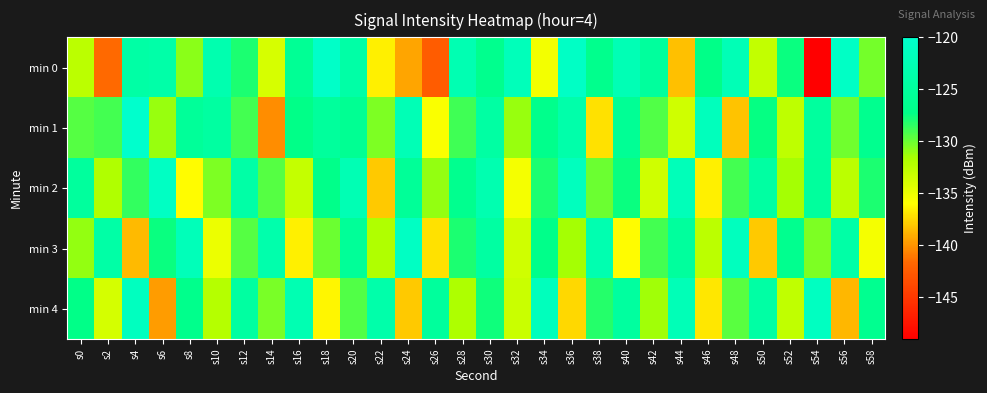

Count the number of categories in the chart.

30